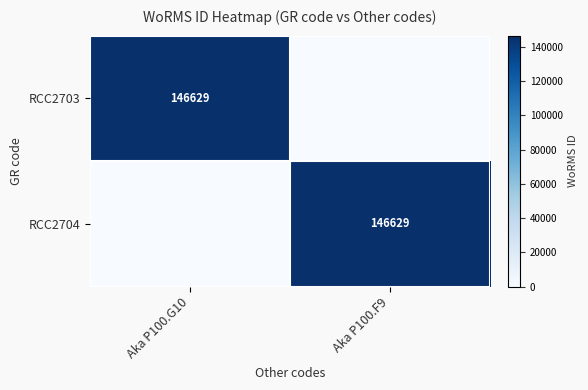

The value of RCC2704 at Aka P100.F9 is 51403. True or false?

False